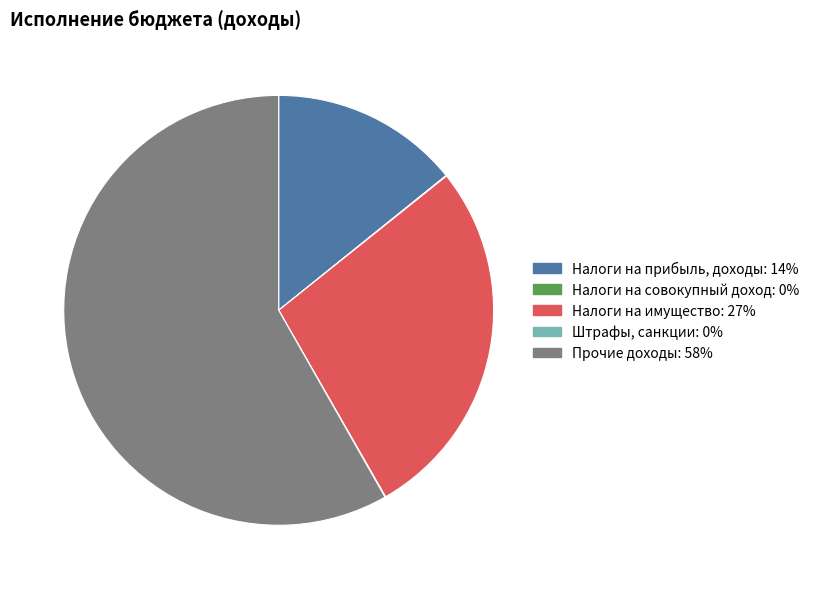

The Прочие доходы slice represents 48% of the pie. True or false?

False